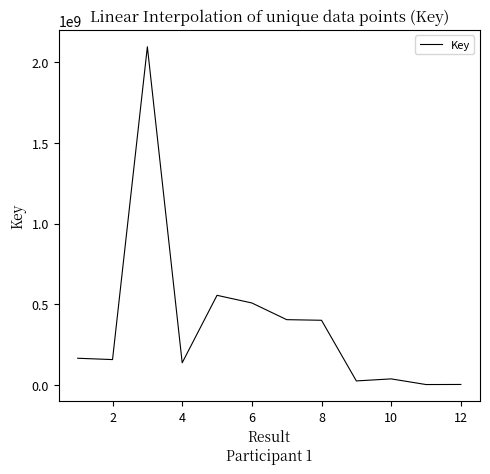

What is the difference between the maximum and minimum values?

2095578045